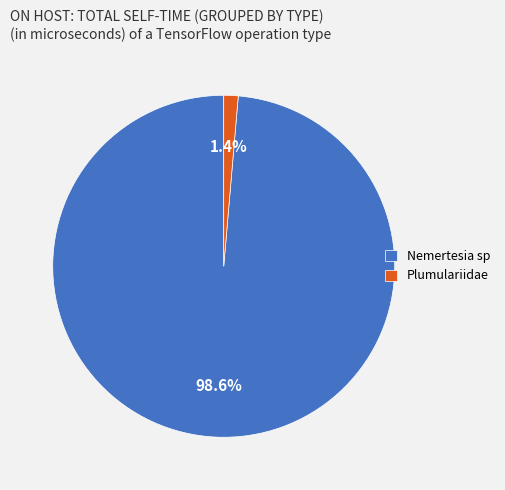

How many segments does this pie chart have?

2